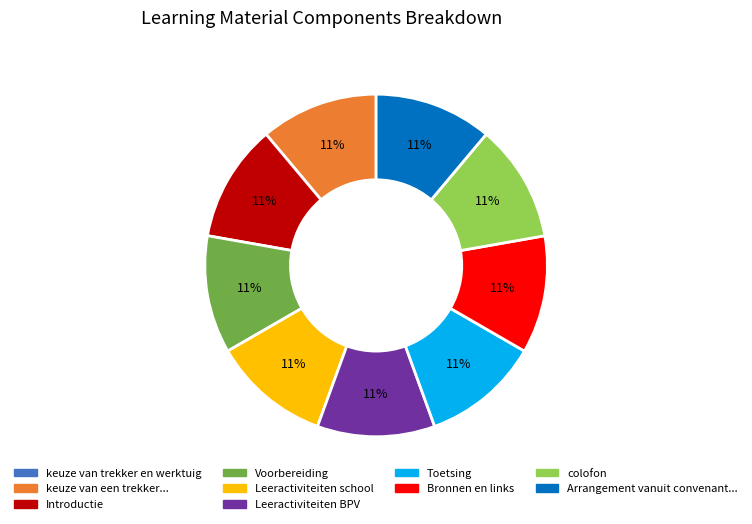

Is the sum of colofon and Introductie greater than half?

No